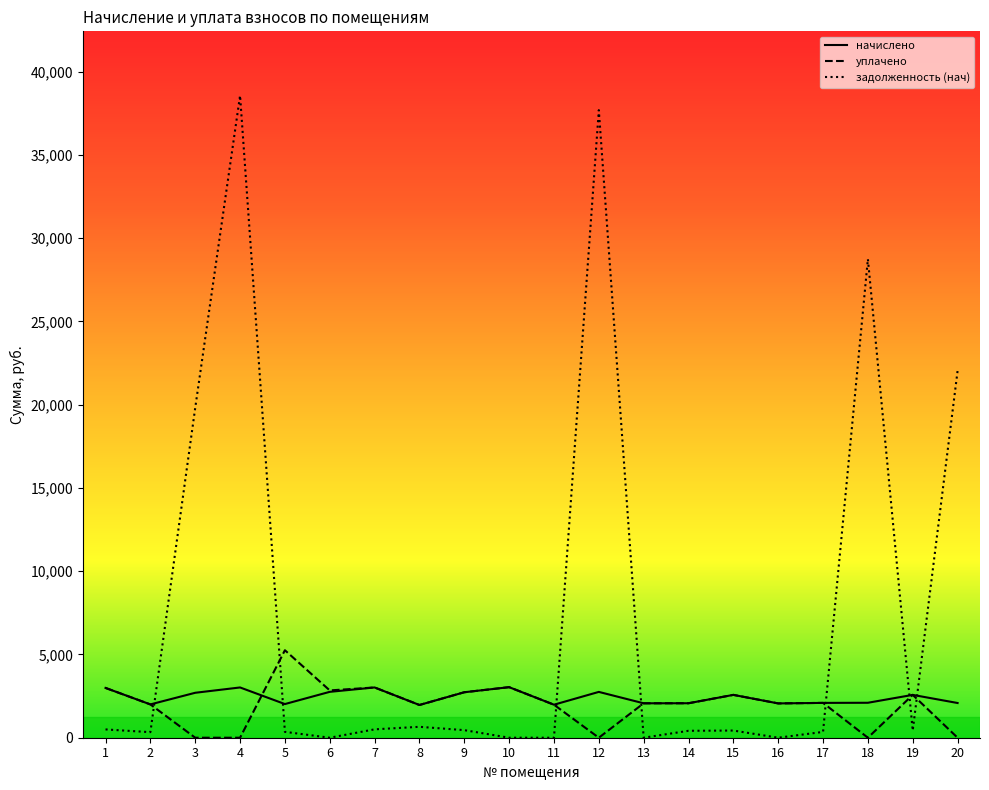

Does the chart display data point markers on the line(s)?

No